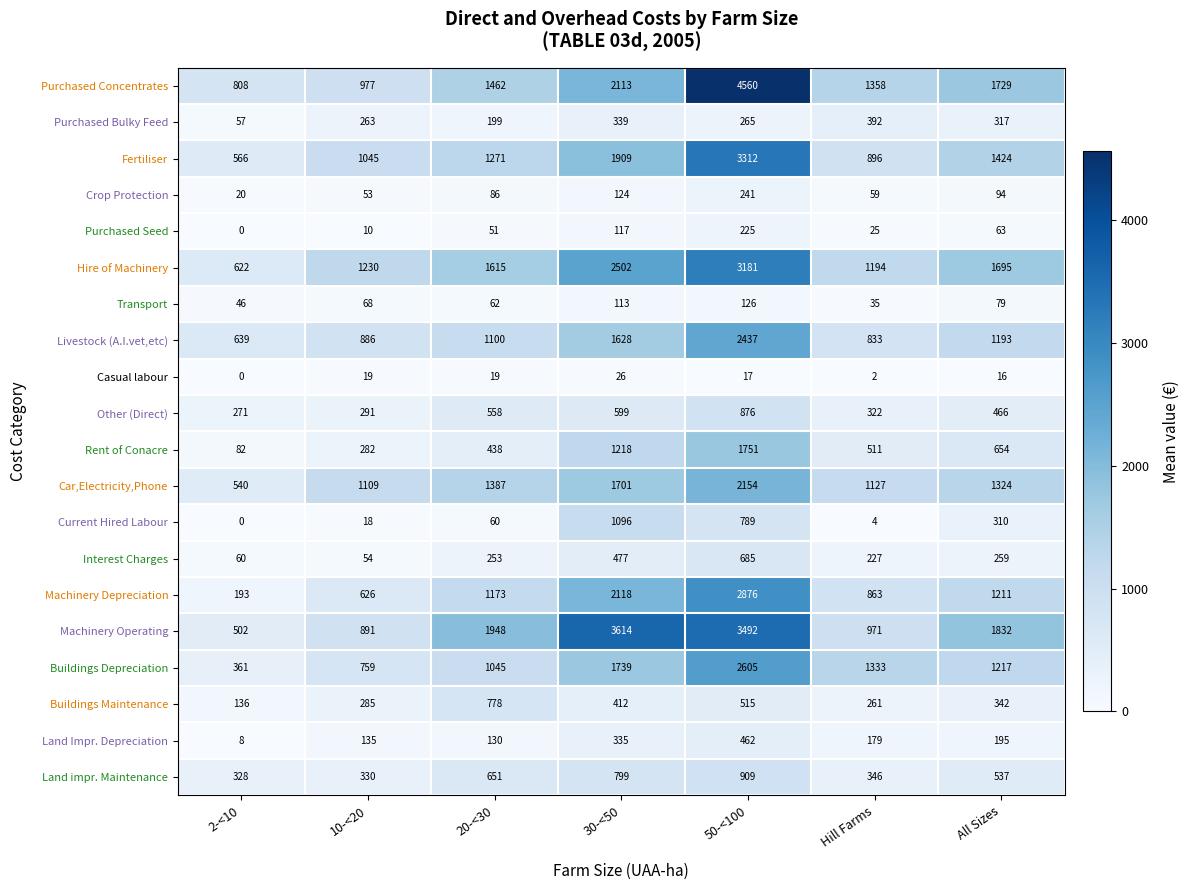

What is the difference between the second highest and second lowest values in the Purchased Concentrates series?

1136